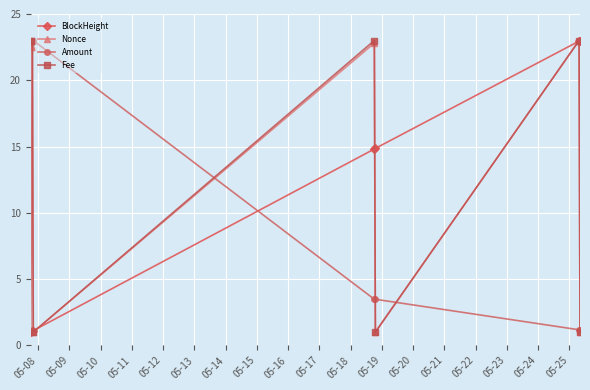

What is the value of the Nonce point at the 2nd from the left?

22.5